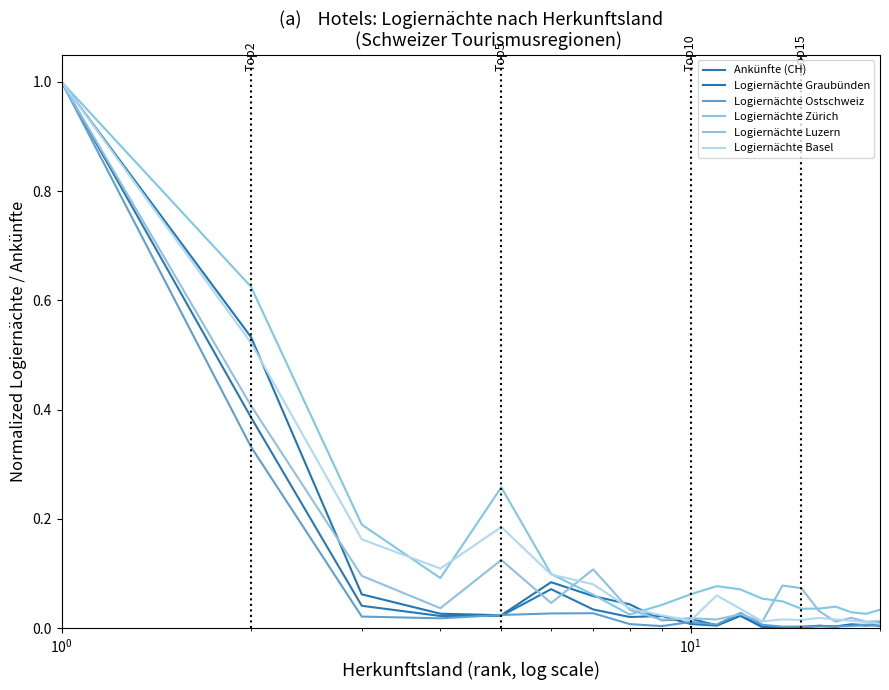

True or false: Logiernächte Ostschweiz and Logiernächte Basel cross at least once.

False